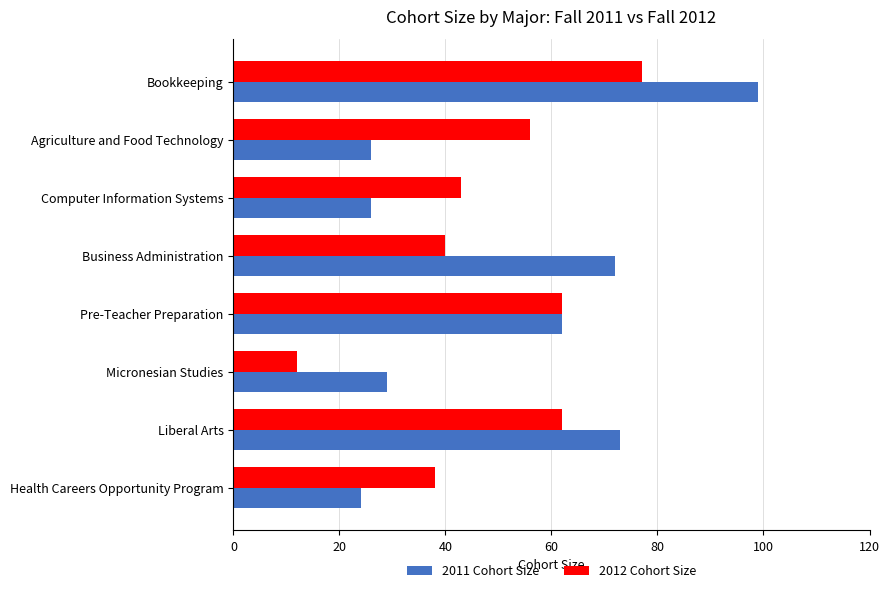

What is the difference between the maximum and minimum values in the 2012 Cohort Size series?

65